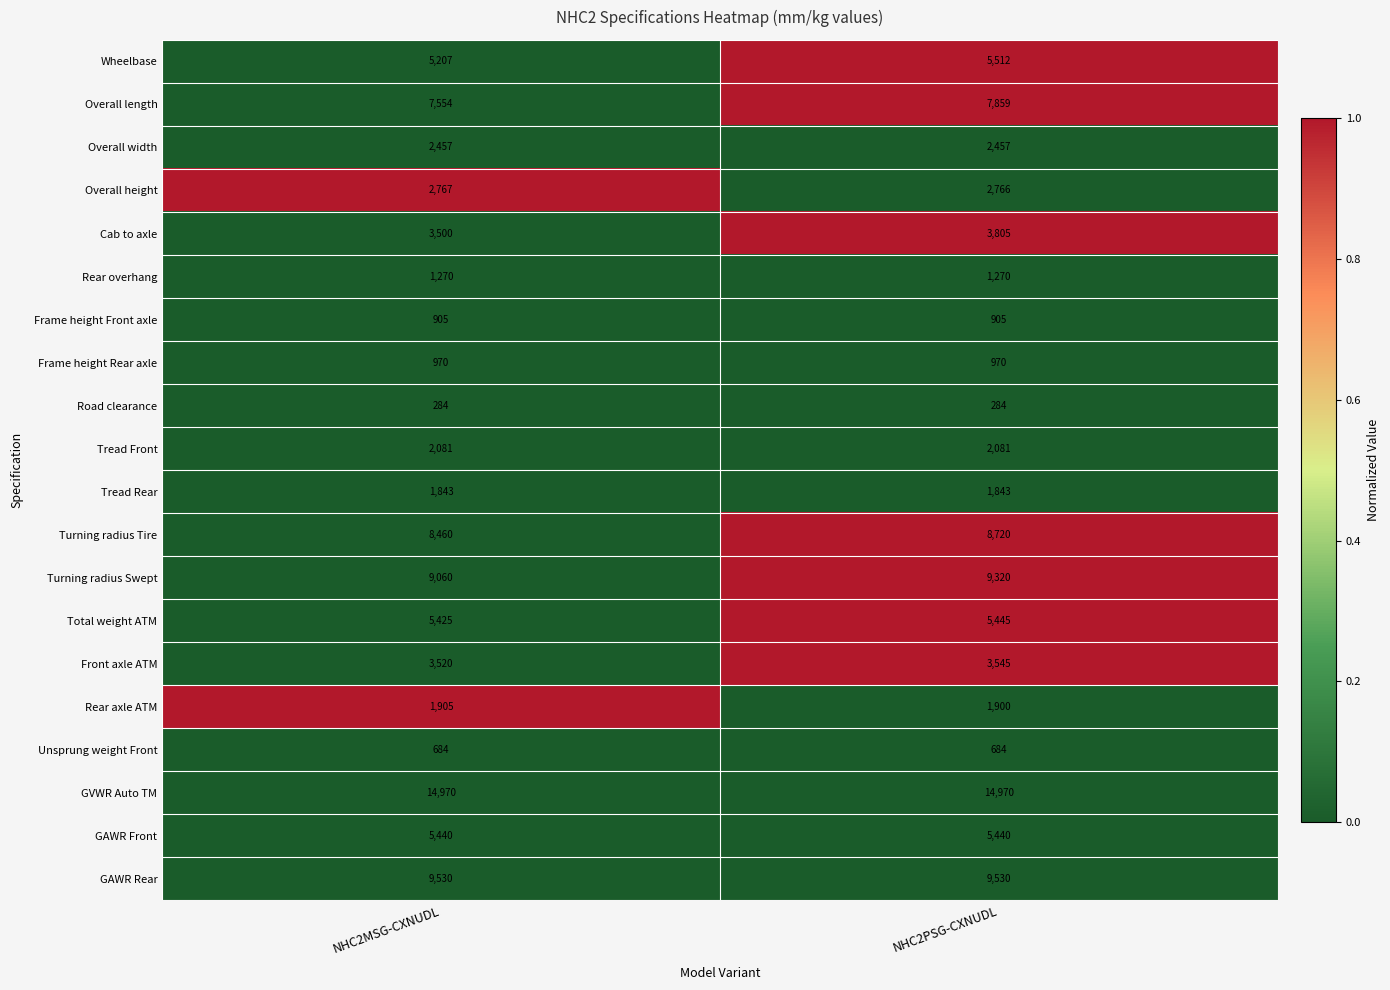

How many data points does each series have?

2